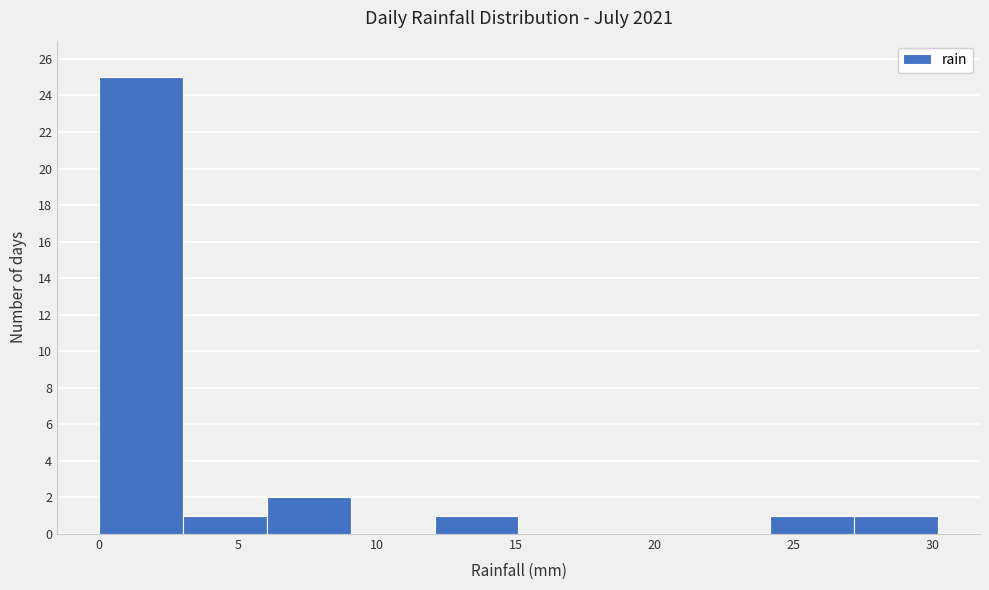

Reading left to right, transcribe this chart: for each bar, give the range it covers on the x-axis and its height. Neither the bar edges nor the heights are printed on the chart, so give them approximately, as read against the axes.

0 to 3: 25
3 to 6: 1
6 to 9: 2
9 to 12: 0
12 to 15: 1
15 to 18: 0
18 to 21: 0
21 to 24: 0
24 to 27: 1
27 to 30: 1